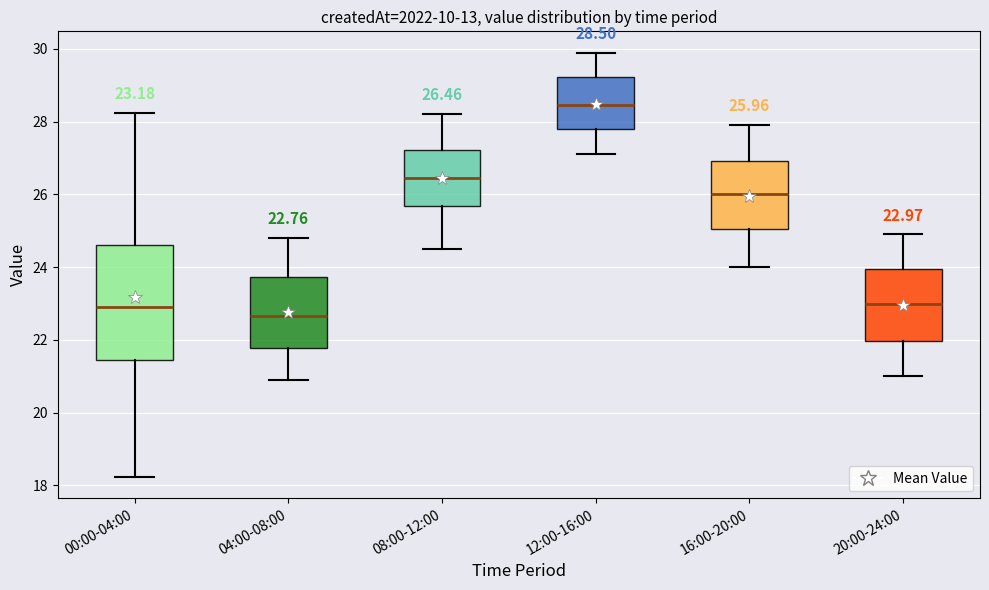

Which box is the tallest, from its lower edge to its upper edge?

00:00-04:00